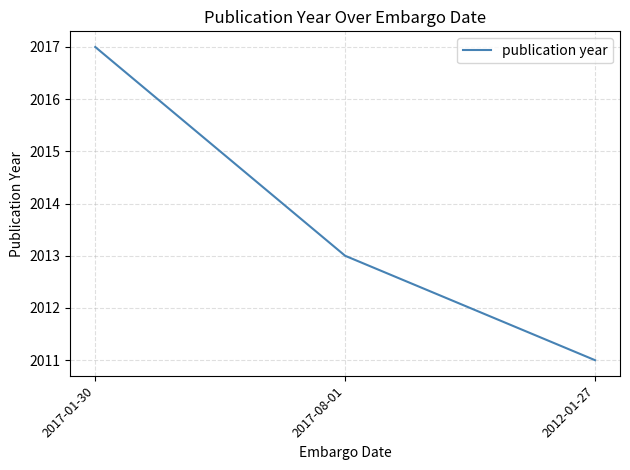

How many lines are shown in the chart?

1